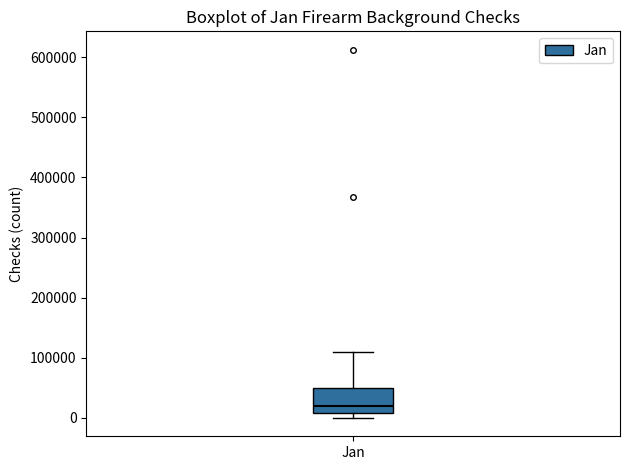

Transcribe this box plot: give where the median line is, the range the box spans, and where the two whiskers end, as read against the y-axis. The values are not printed on the chart, so give them approximately, as read against the axis.

median 20000, box 10000 to 50000, whiskers 0 to 110000